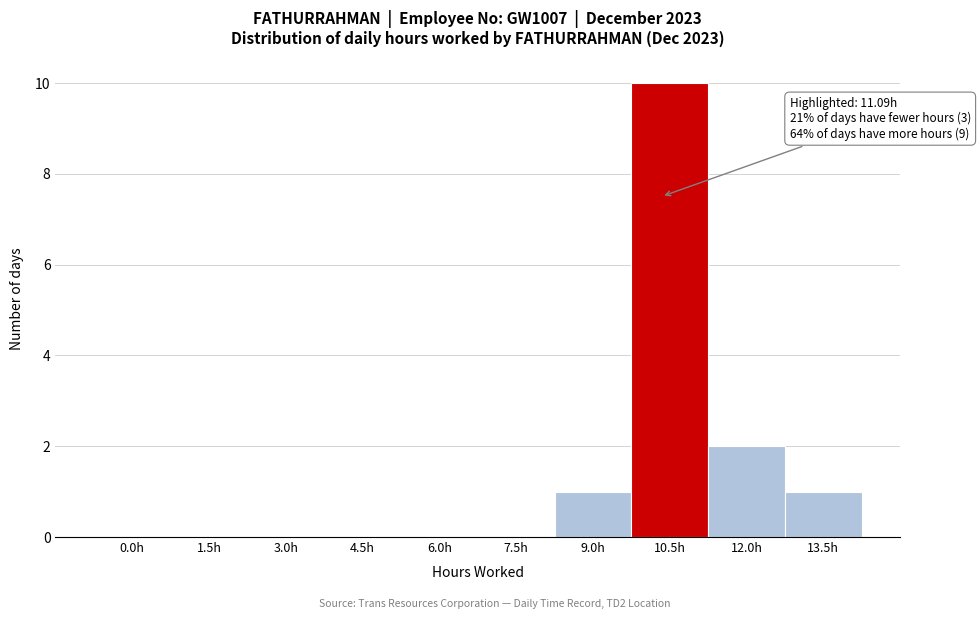

Reading left to right, list all the values displayed in this chart.

0.0h=0	1.5h=0	3.0h=0	4.5h=0	6.0h=0	7.5h=0	9.0h=1	10.5h=10	12.0h=2	13.5h=1